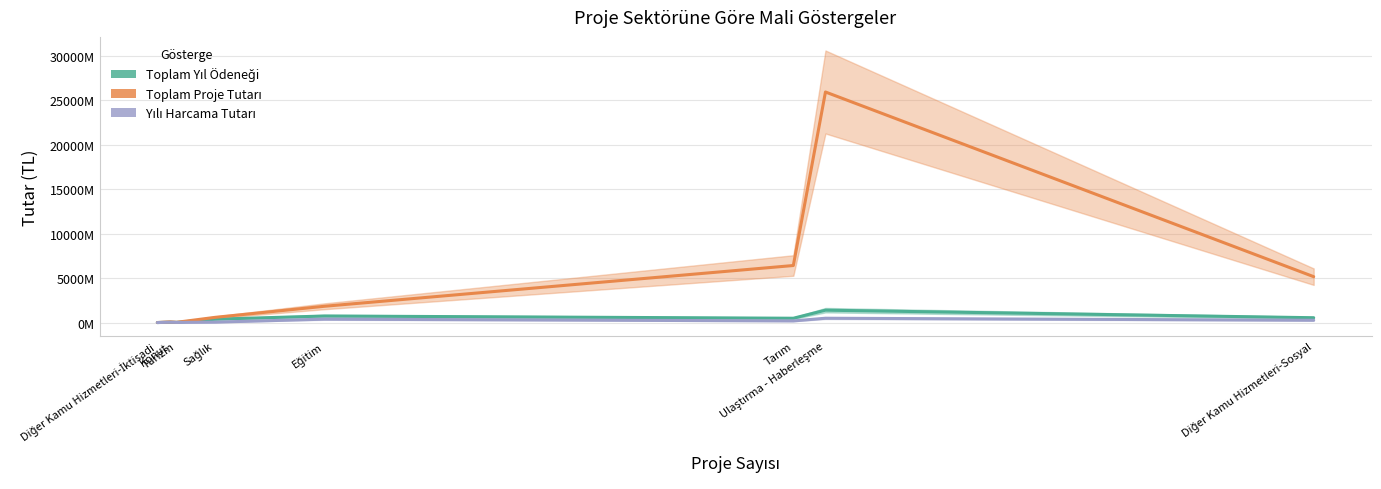

At which label does Toplam Yıl Ödeneği reach its peak?

Ulaştırma - Haberleşme